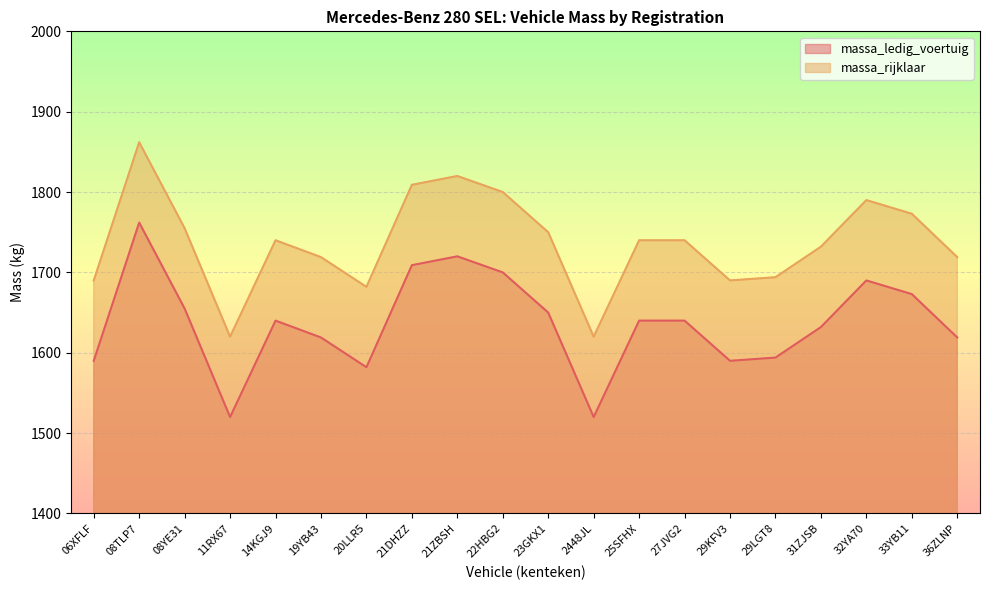

What is the average value of the massa_ledig_voertuig series?

1637